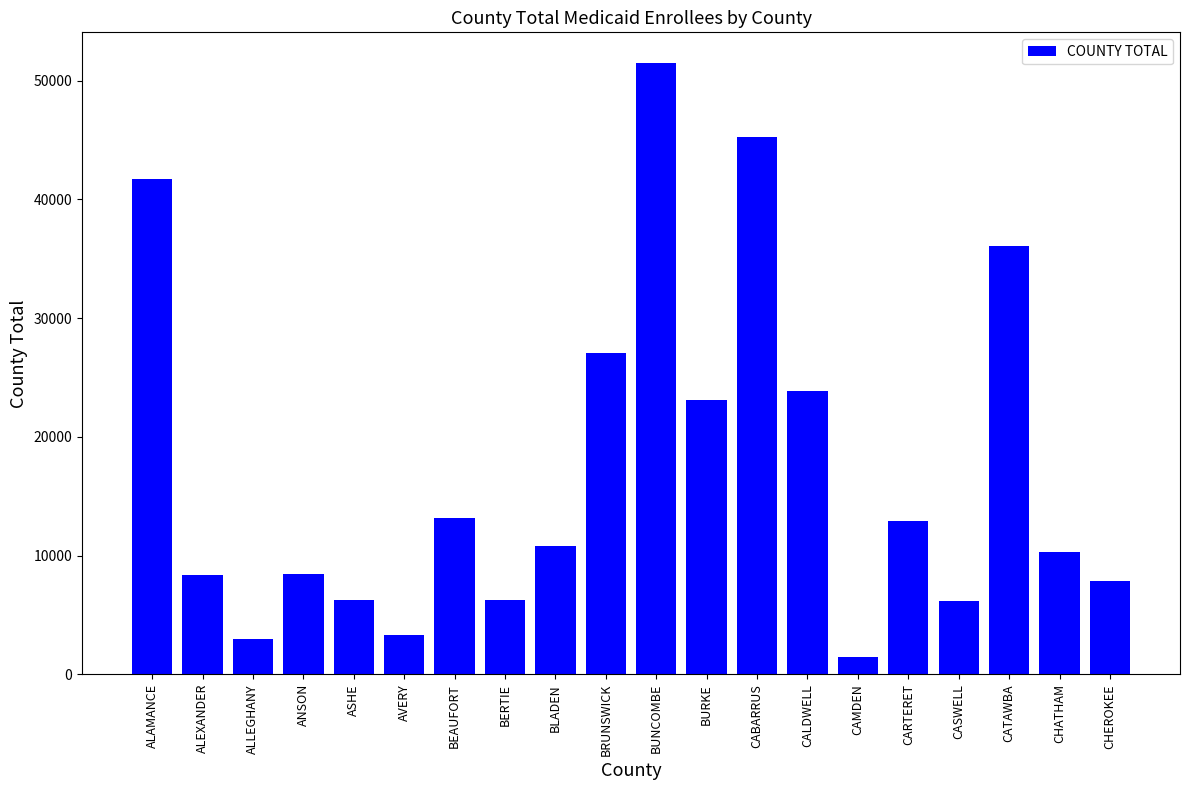

Is it true that the value at BLADEN is 10794?

True